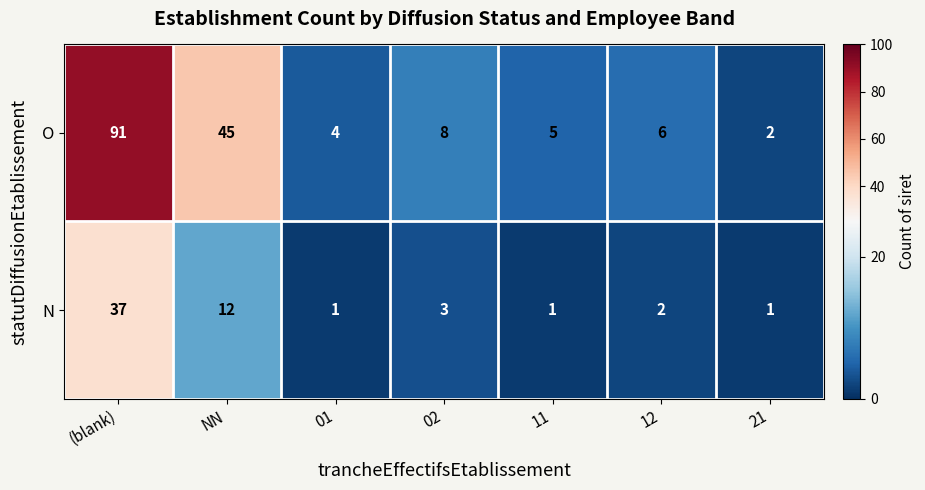

Reading left to right, what are all the values shown in this chart?

O: (blank)=91	NN=45	01=4	02=8	11=5	12=6	21=2
N: (blank)=37	NN=12	01=1	02=3	11=1	12=2	21=1